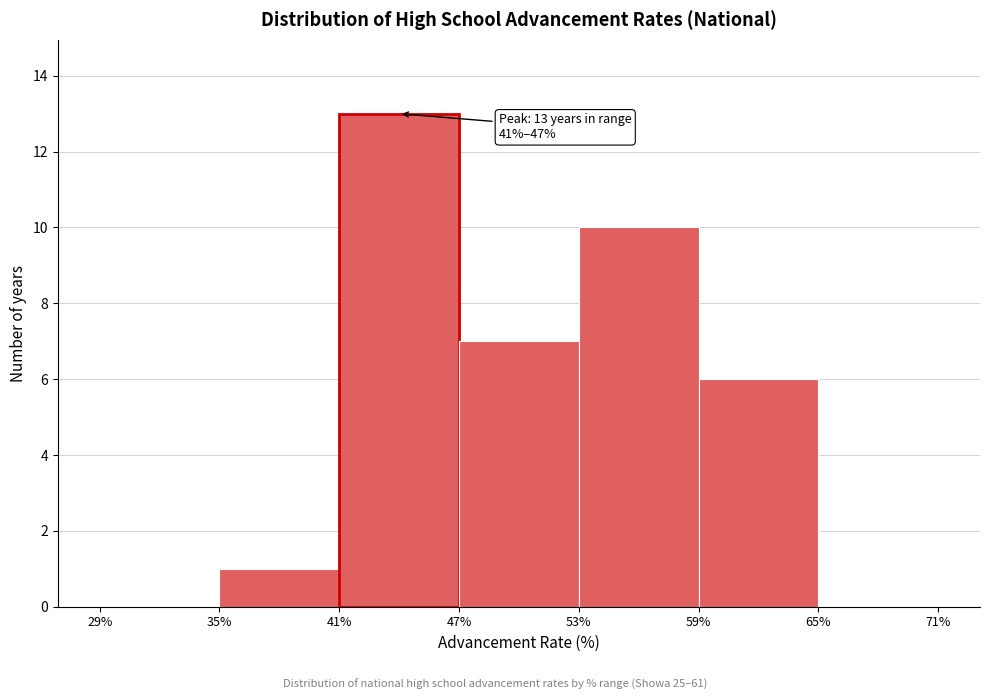

Over which range of the x-axis is the bar tallest?

41% to 47%